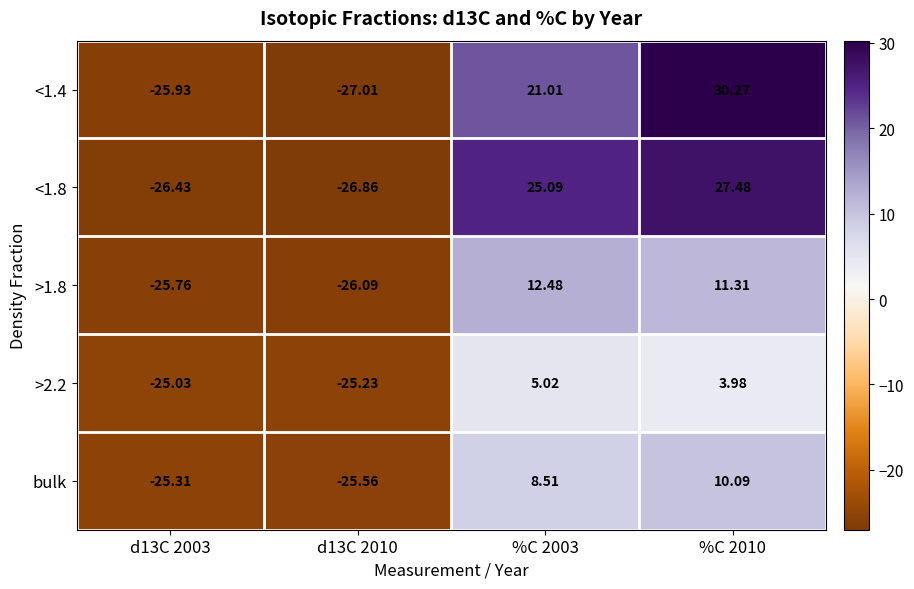

Is the value of <1.4 at d13C 2003 greater than the value of <1.8 at d13C 2010?

Yes